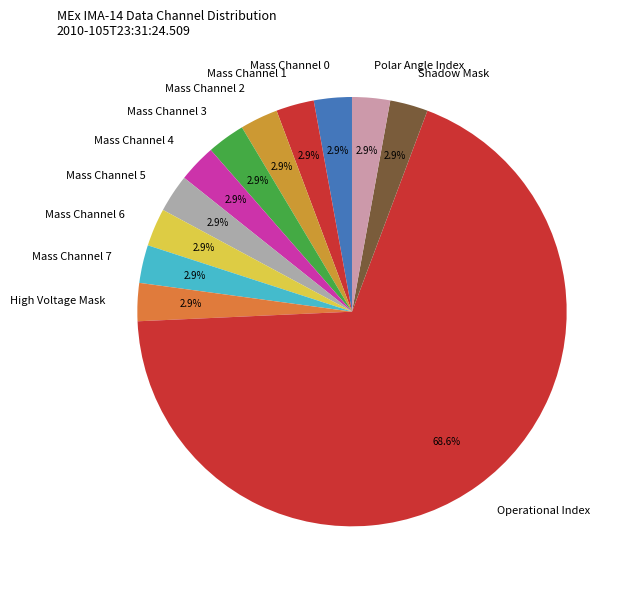

Which category has the biggest portion of the pie?

Operational Index